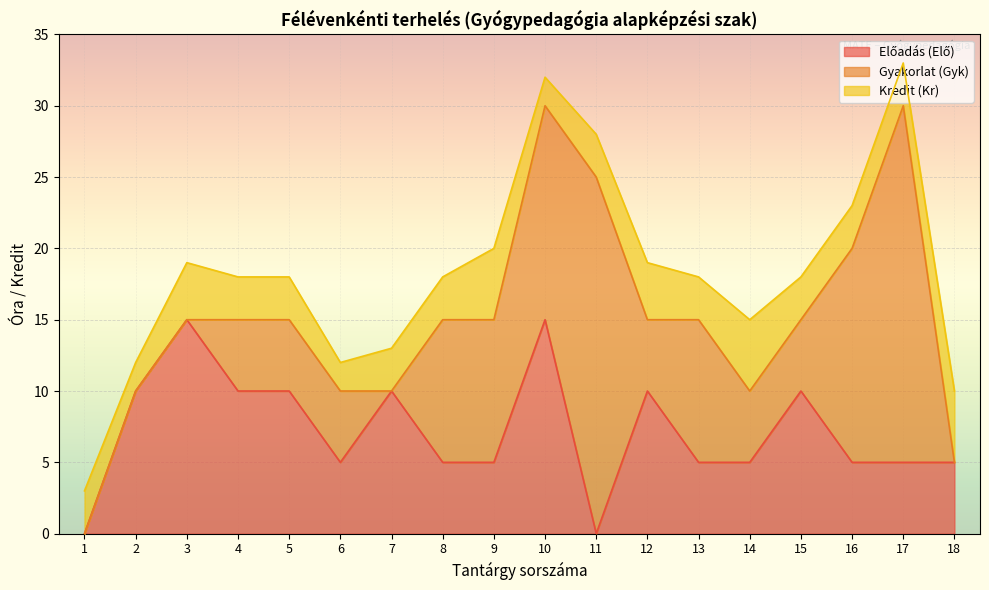

At how many categories does at least one series exceed 7?

14